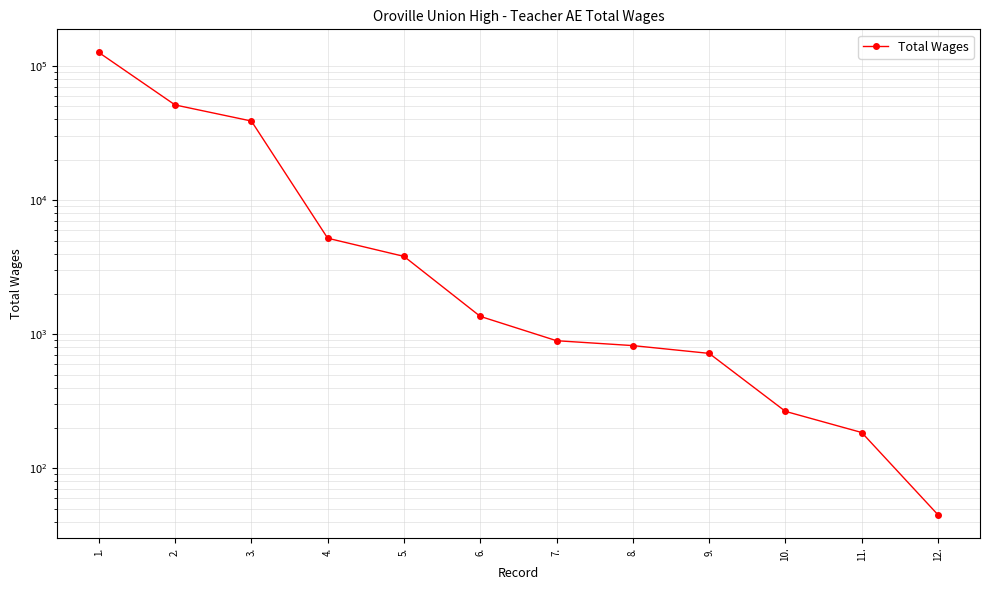

Rank the categories by value from lowest to highest.

12., 11., 10., 9., 8., 7., 6., 5., 4., 3., 2., 1.